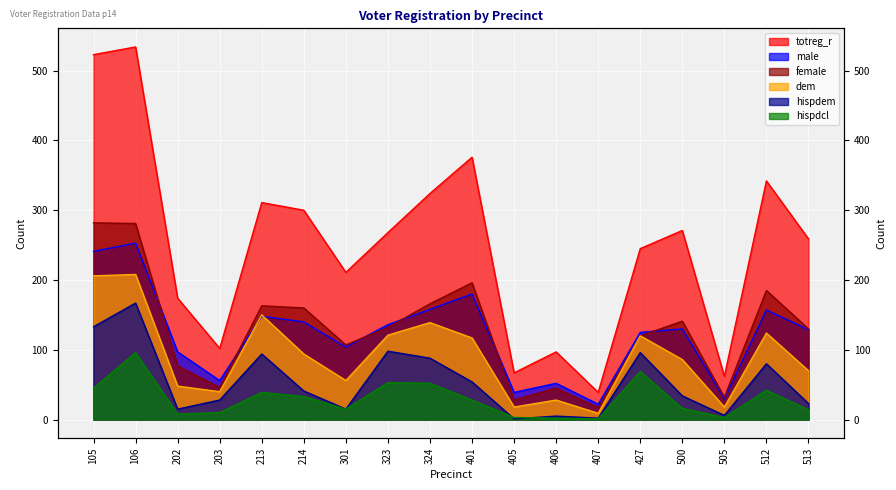

True or false: hispdcl has a value of 13 at 323.

False